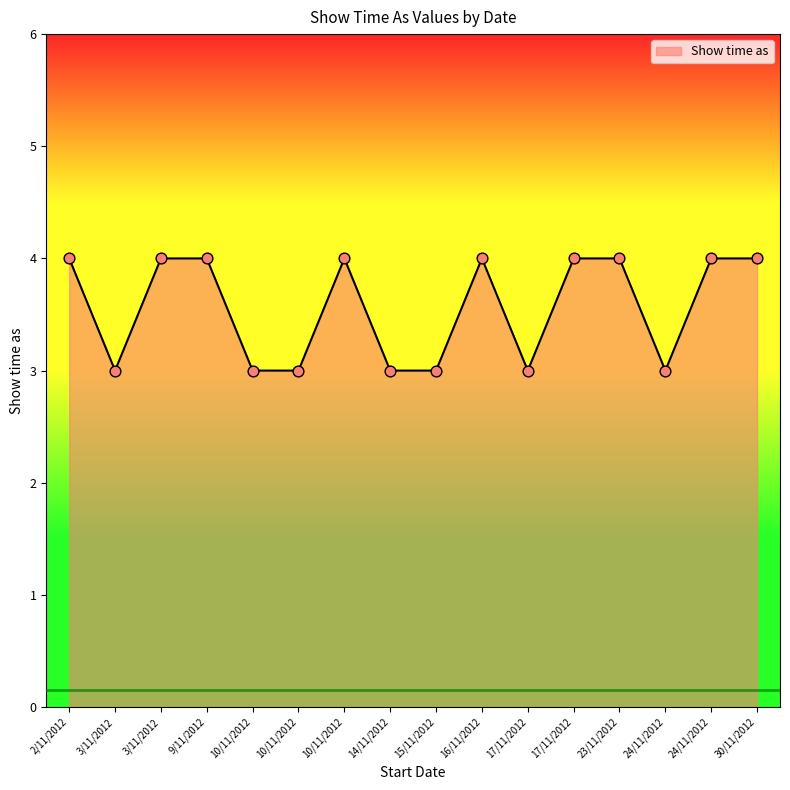

Between 3/11/2012 and 3/11/2012, which is larger?

3/11/2012